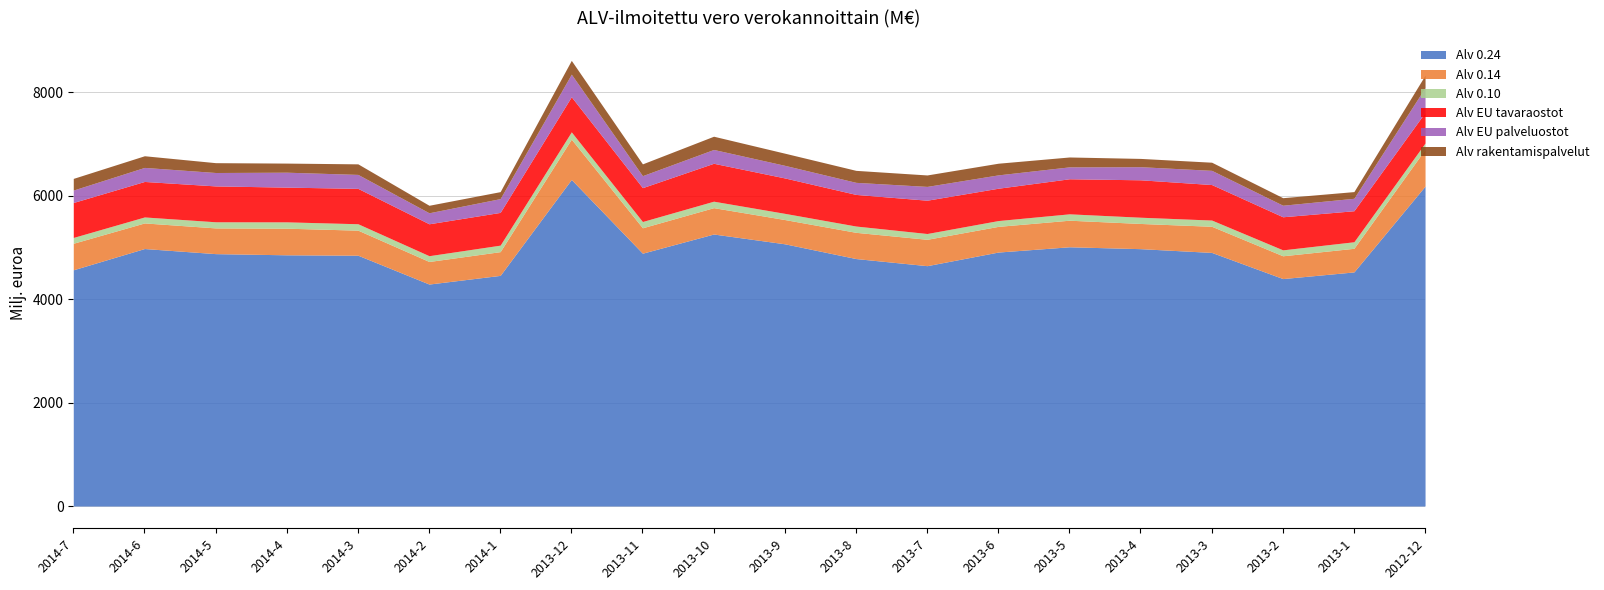

True or false: Alv 0.24 and Alv EU tavaraostot intersect in this chart.

False